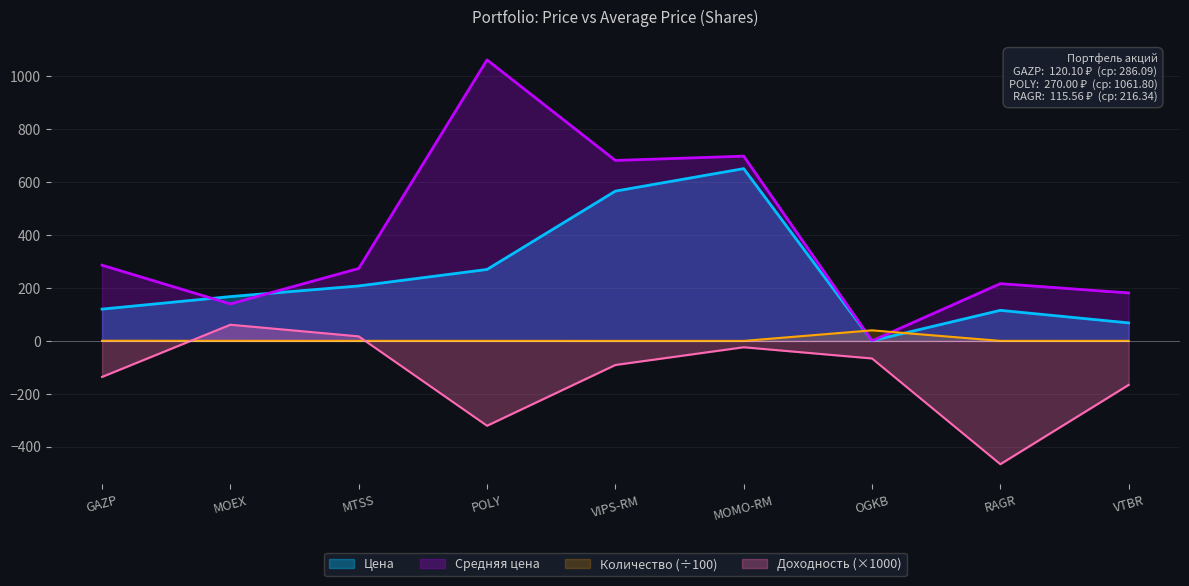

How many times do Количество and Цена cross each other?

2